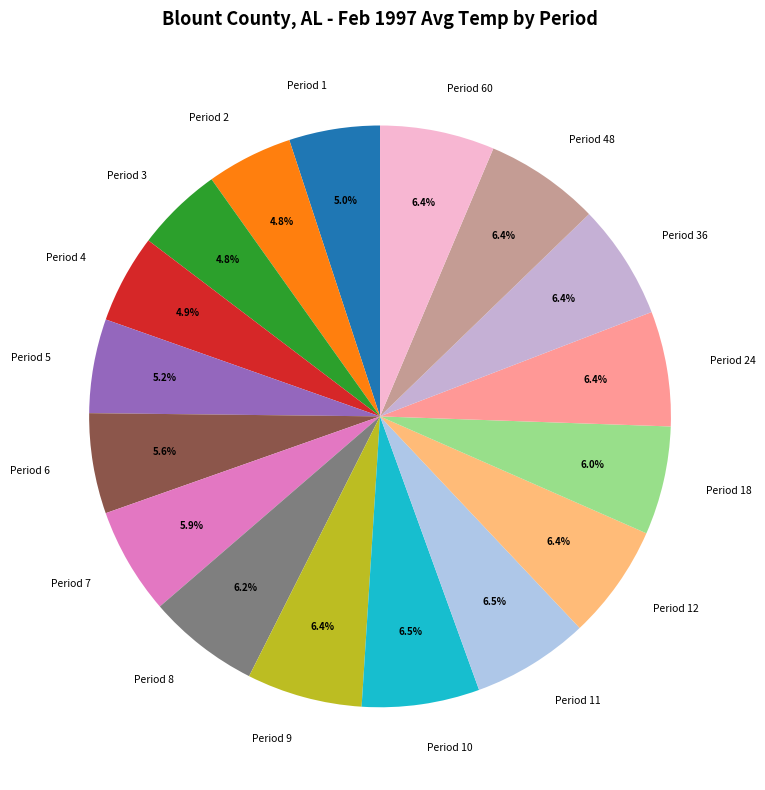

Is there any slice that represents more than half of the pie?

No